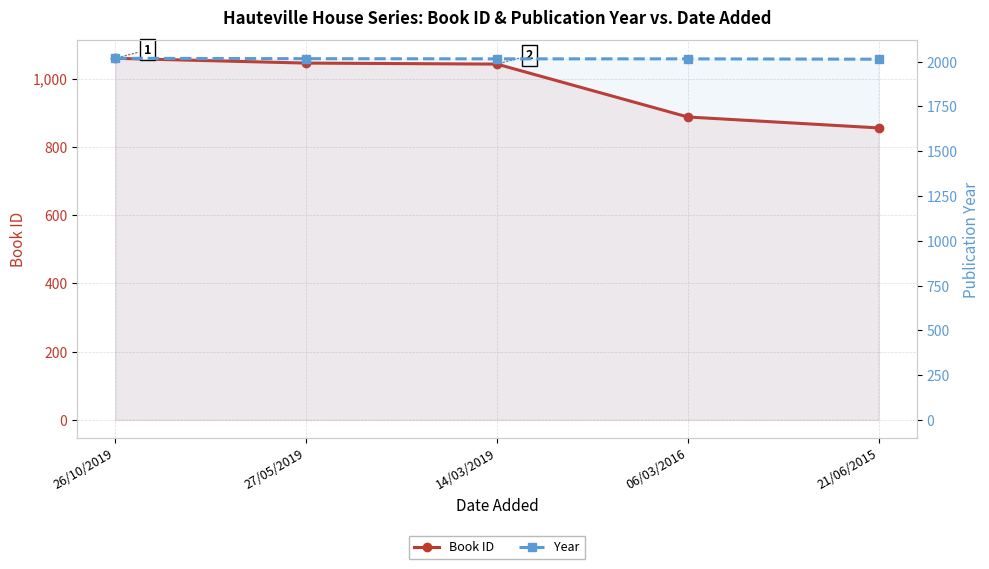

Reading left to right, what are all the values shown in this chart?

Book ID: 1060	1046	1043	888	856
Year: 2019	2017	2016	2016	2014